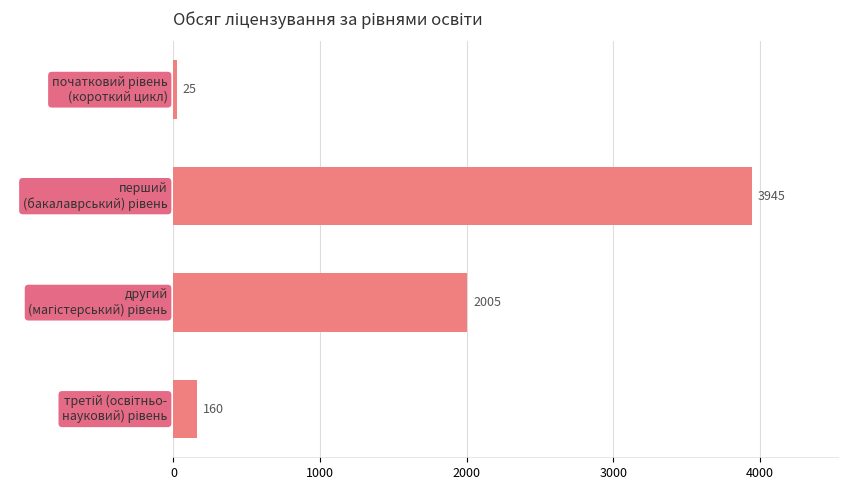

What is the value of the 3rd bar from the top?

2005